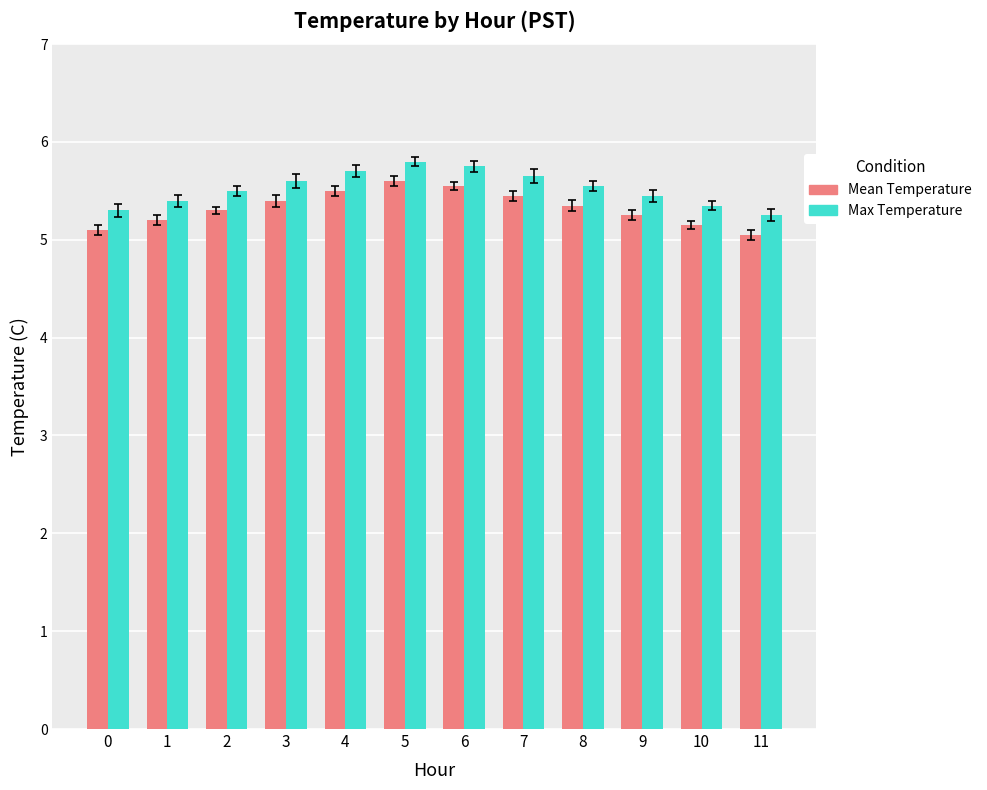

The Mean Temperature series shows 3.6 at 9. True or false?

False